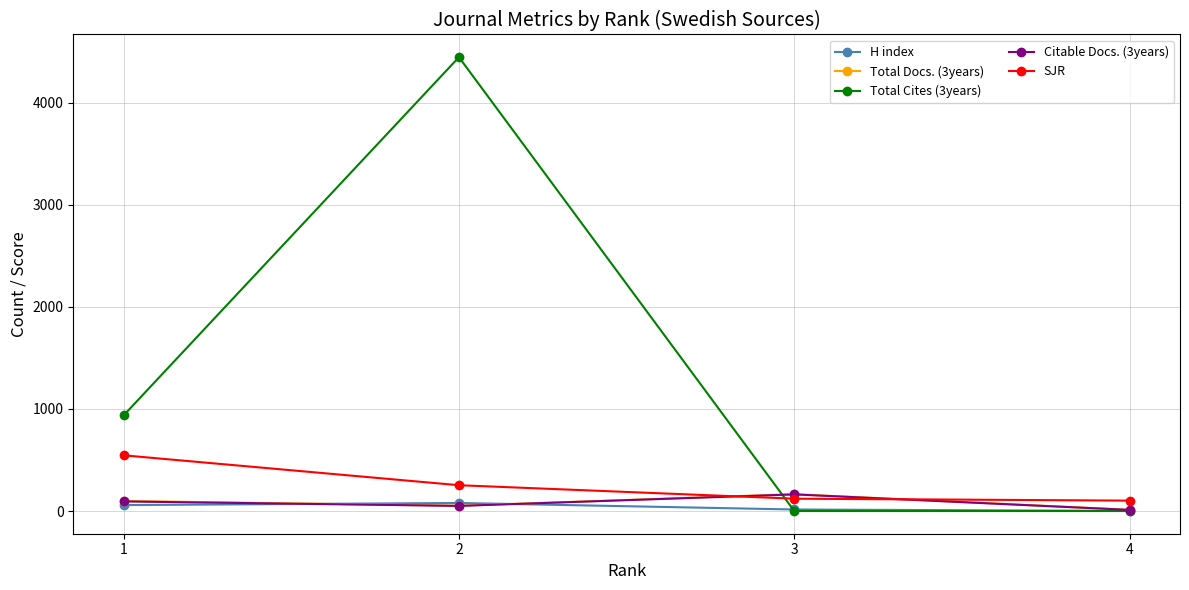

True or false: Total Cites (3years) has more than 2 points higher than both neighbors.

False